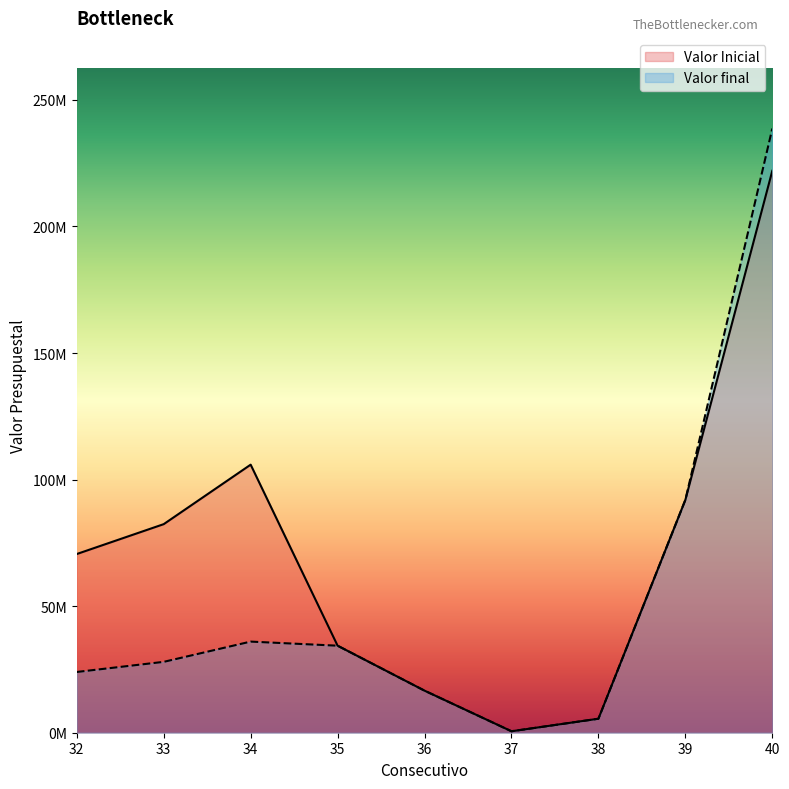

In Valor final, how many points are lower than both neighbors (excluding endpoints)?

1